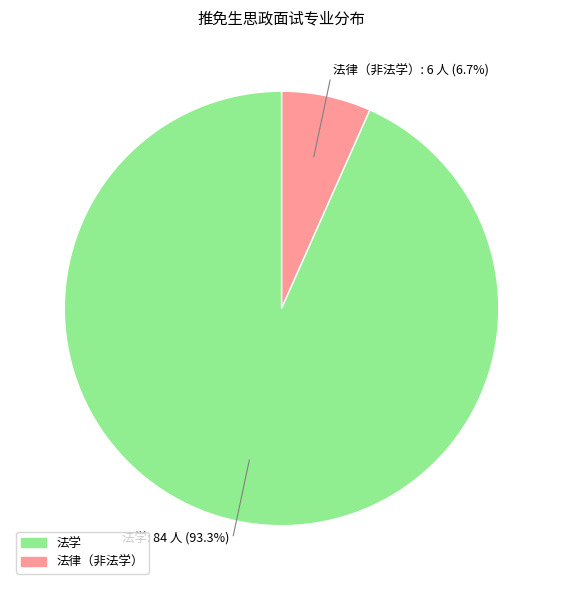

Is there any slice that represents more than half of the pie?

Yes